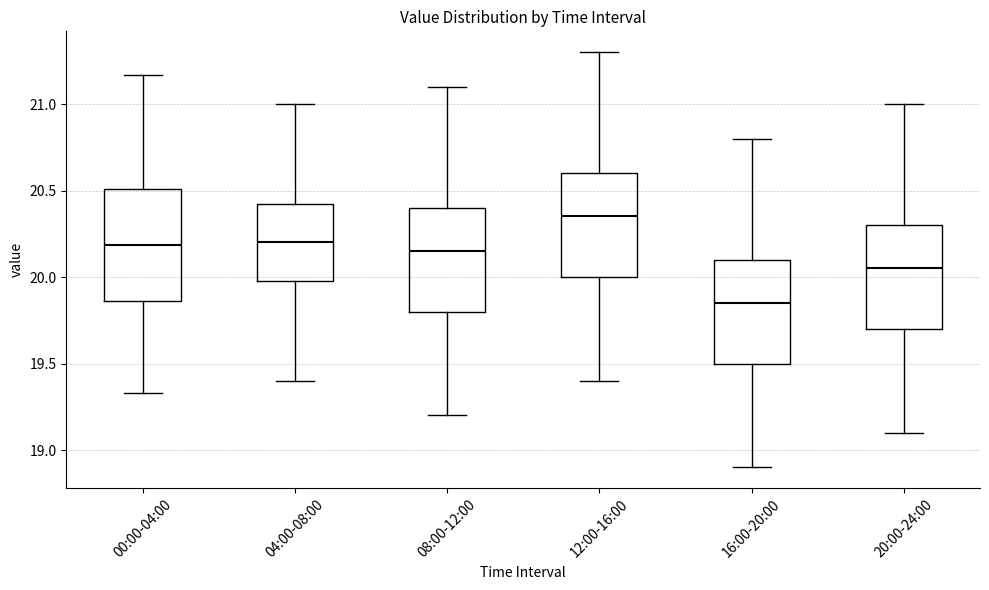

Reading left to right, transcribe this box plot: for each box, give where its median line is, the range the box spans, and where its two whiskers end, as read against the y-axis. The values are not printed on the chart, so give them approximately, as read against the axis.

00:00-04:00: median 20.20, box 19.85 to 20.50, whiskers 19.35 to 21.15
04:00-08:00: median 20.20, box 20.00 to 20.45, whiskers 19.40 to 21.00
08:00-12:00: median 20.15, box 19.80 to 20.40, whiskers 19.20 to 21.10
12:00-16:00: median 20.35, box 20.00 to 20.60, whiskers 19.40 to 21.30
16:00-20:00: median 19.85, box 19.50 to 20.10, whiskers 18.90 to 20.80
20:00-24:00: median 20.05, box 19.70 to 20.30, whiskers 19.10 to 21.00